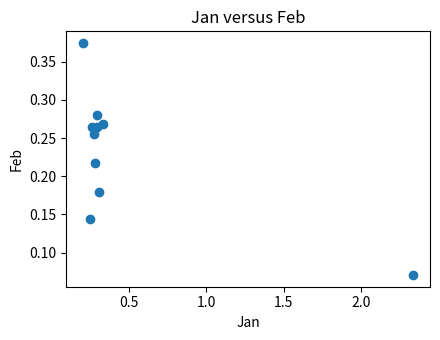

What is the range of X values (max minus min)?

2.1